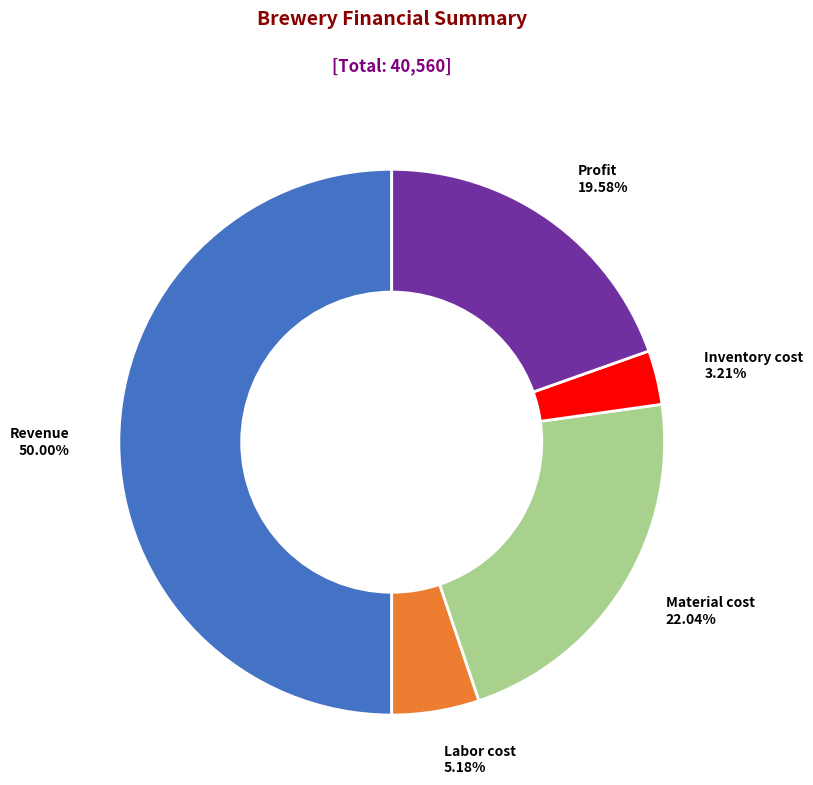

What percentage do Material cost and Inventory cost together represent?

25.2%